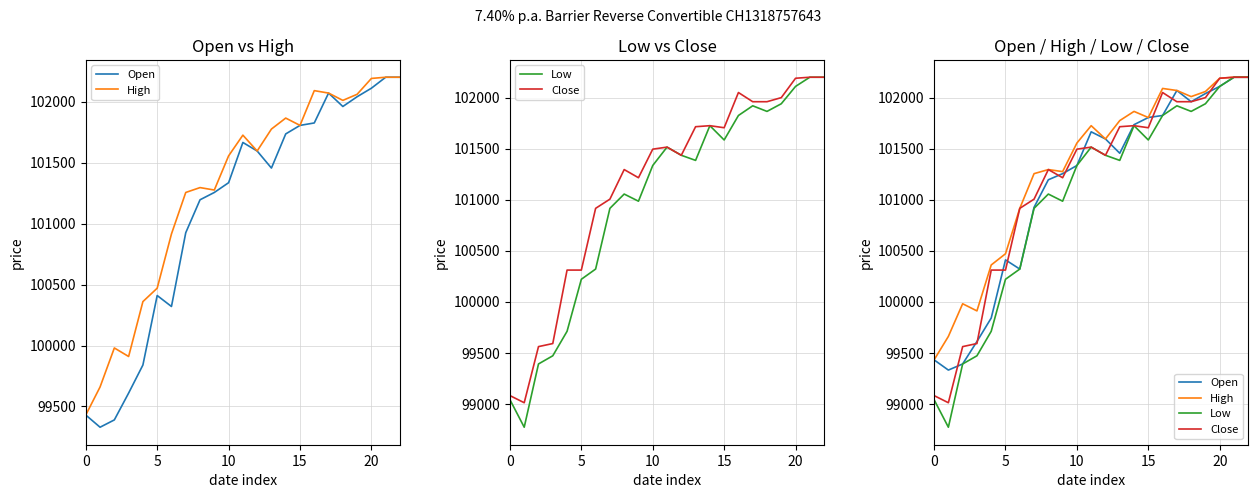

At which label does High first exceed 101595?

11